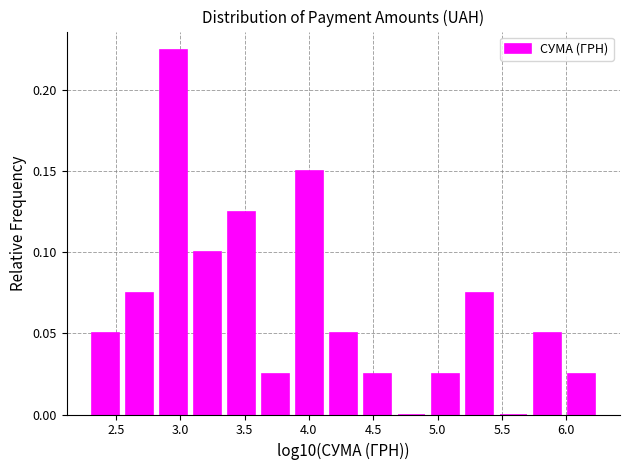

Reading left to right, list every bar in this chart as the range it spans on the x-axis followed by its height. Neither the bar edges nor the heights are printed on the chart, so give them approximately, as read against the axes.

2.30 to 2.55: 0.050
2.55 to 2.80: 0.075
2.80 to 3.10: 0.225
3.10 to 3.35: 0.100
3.35 to 3.60: 0.125
3.60 to 3.85: 0.025
3.85 to 4.15: 0.150
4.15 to 4.40: 0.050
4.40 to 4.65: 0.025
4.65 to 4.95: 0
4.95 to 5.20: 0.025
5.20 to 5.45: 0.075
5.45 to 5.70: 0
5.70 to 6.00: 0.050
6.00 to 6.25: 0.025